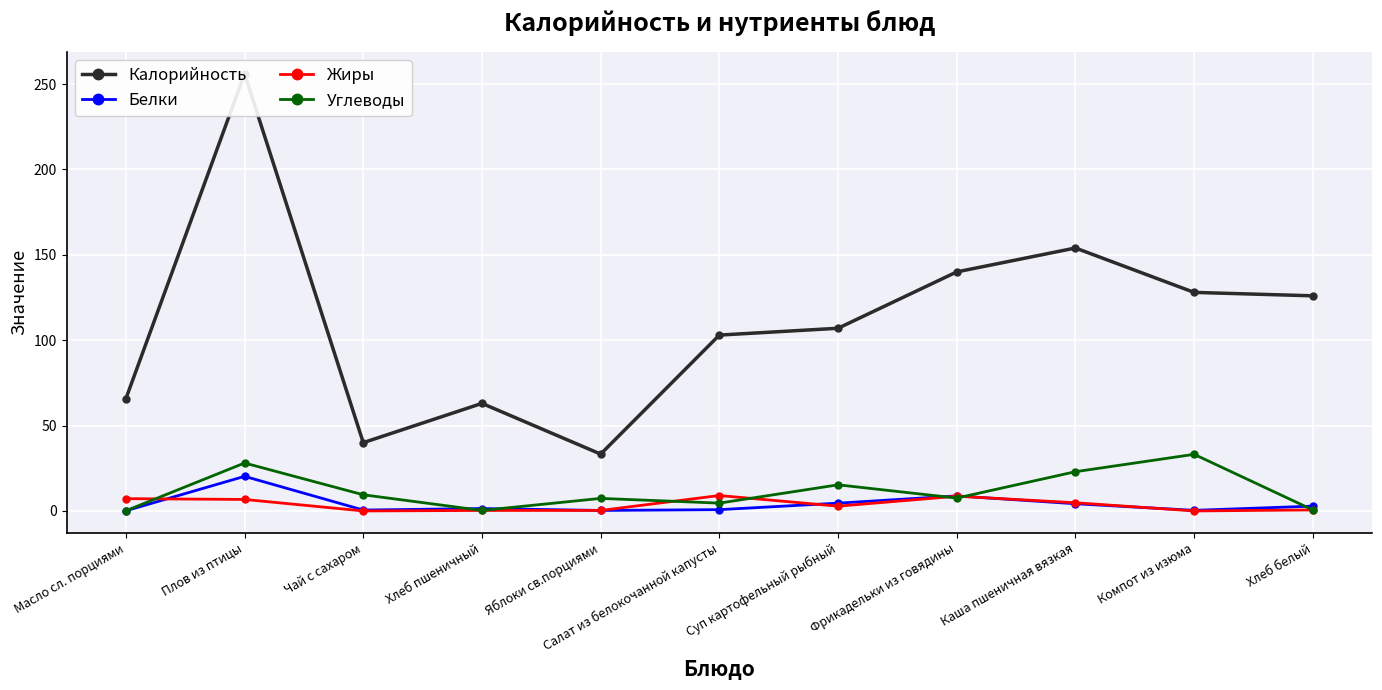

Which series has the widest spread of values?

Калорийность